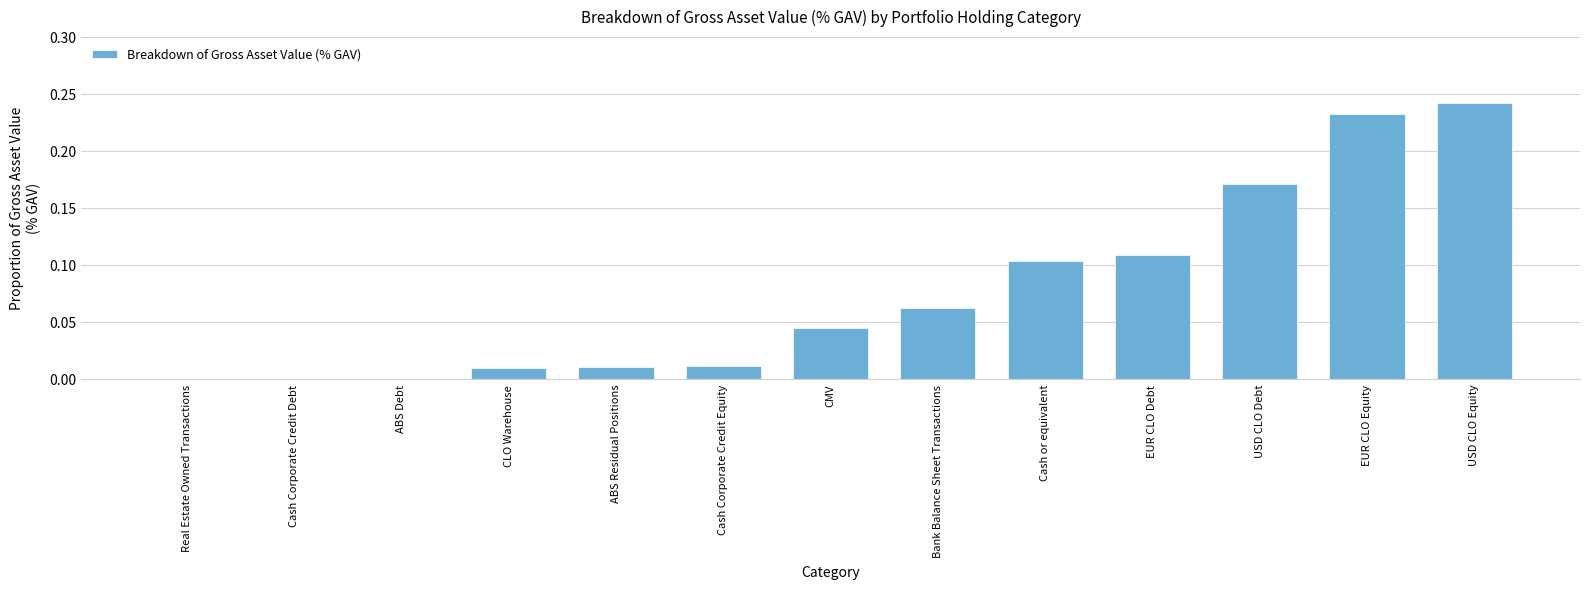

Which has a higher value, ABS Debt or CLO Warehouse?

CLO Warehouse